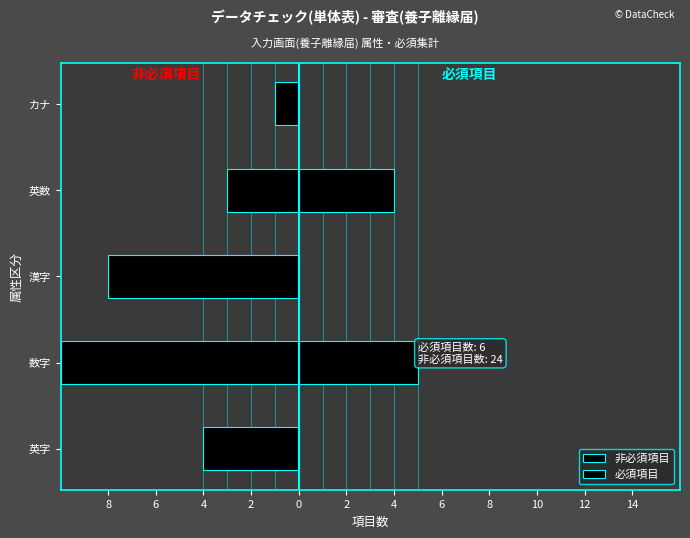

What are all the series names shown in the legend?

非必須項目, 必須項目